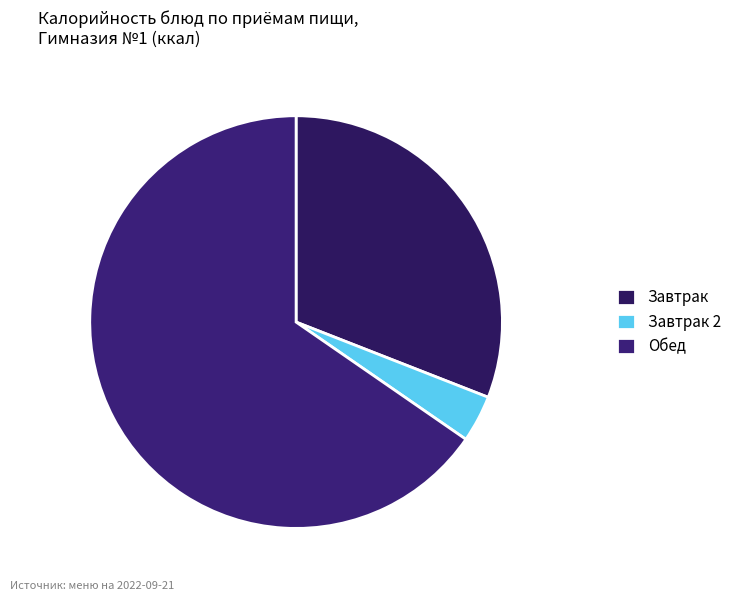

Rank the categories by value from highest to lowest.

Обед, Завтрак, Завтрак 2